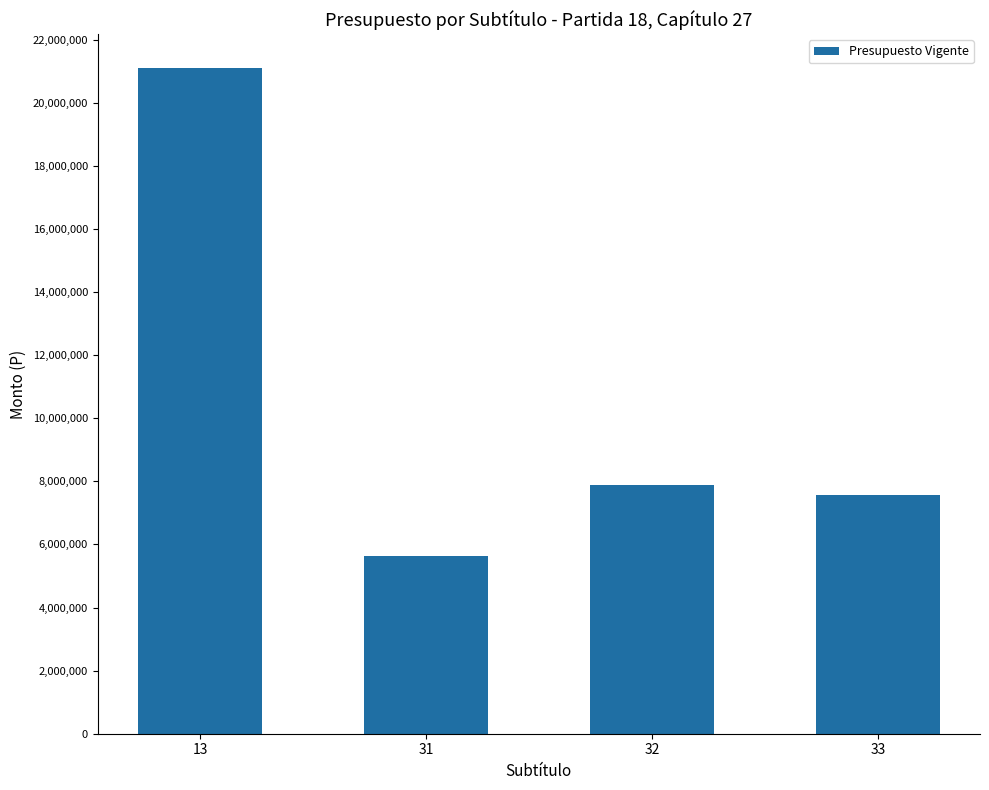

At which category does the chart reach its peak across all series?

13